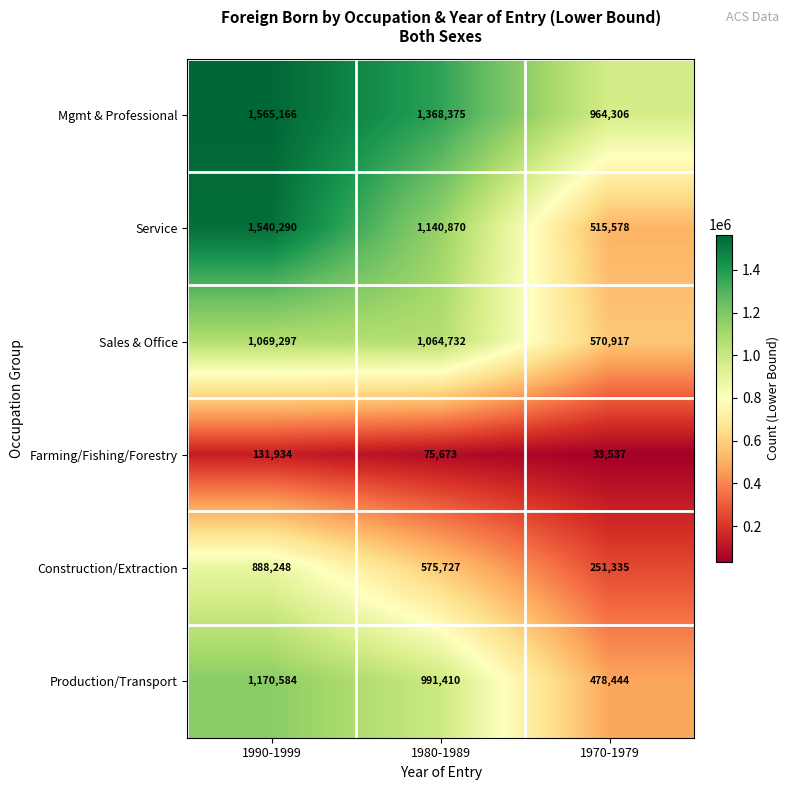

The Sales & Office series shows 570917 at 1970-1979. True or false?

True